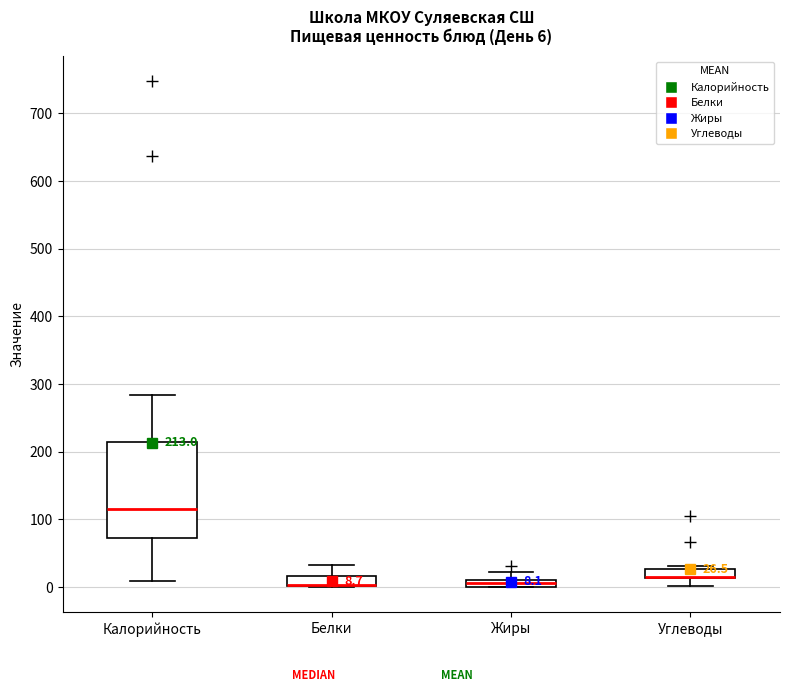

Which box is the tallest, from its lower edge to its upper edge?

Калорийность